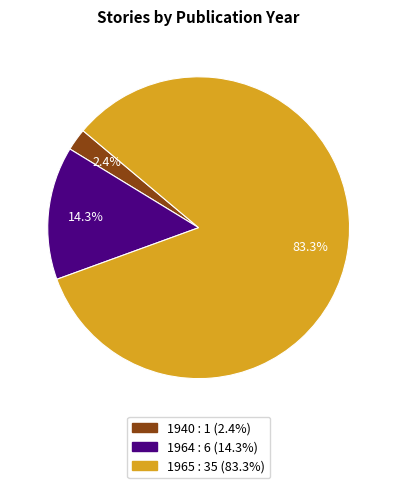

What percentage do 1964 and 1965 together represent?

97.6%